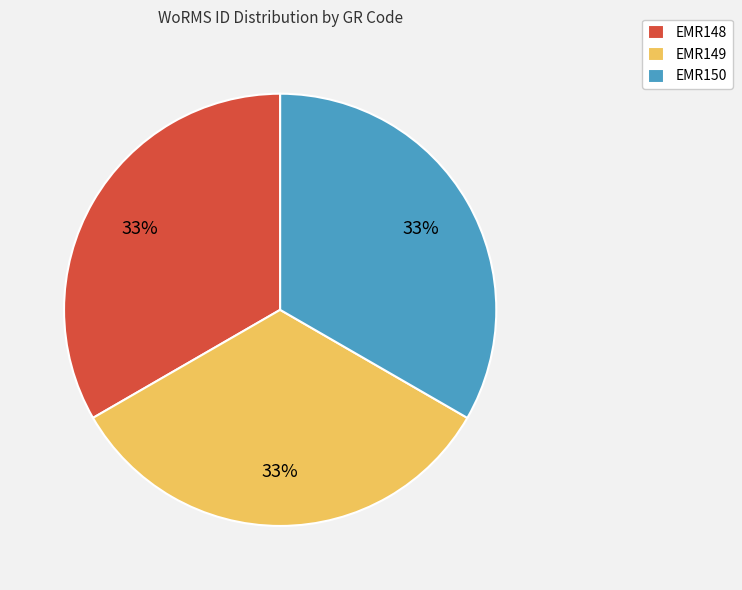

Is there any slice that represents more than half of the pie?

No